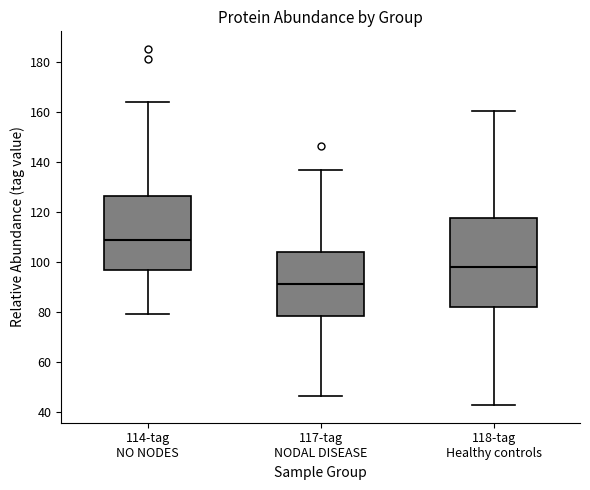

Reading left to right, transcribe this box plot: for each box, give where its median line is, the range the box spans, and where its two whiskers end, as read against the y-axis. The values are not printed on the chart, so give them approximately, as read against the axis.

114-tag NO NODES: median 110, box 96 to 126, whiskers 80 to 164
117-tag NODAL DISEASE: median 92, box 78 to 104, whiskers 46 to 136
118-tag Healthy controls: median 98, box 82 to 118, whiskers 42 to 160